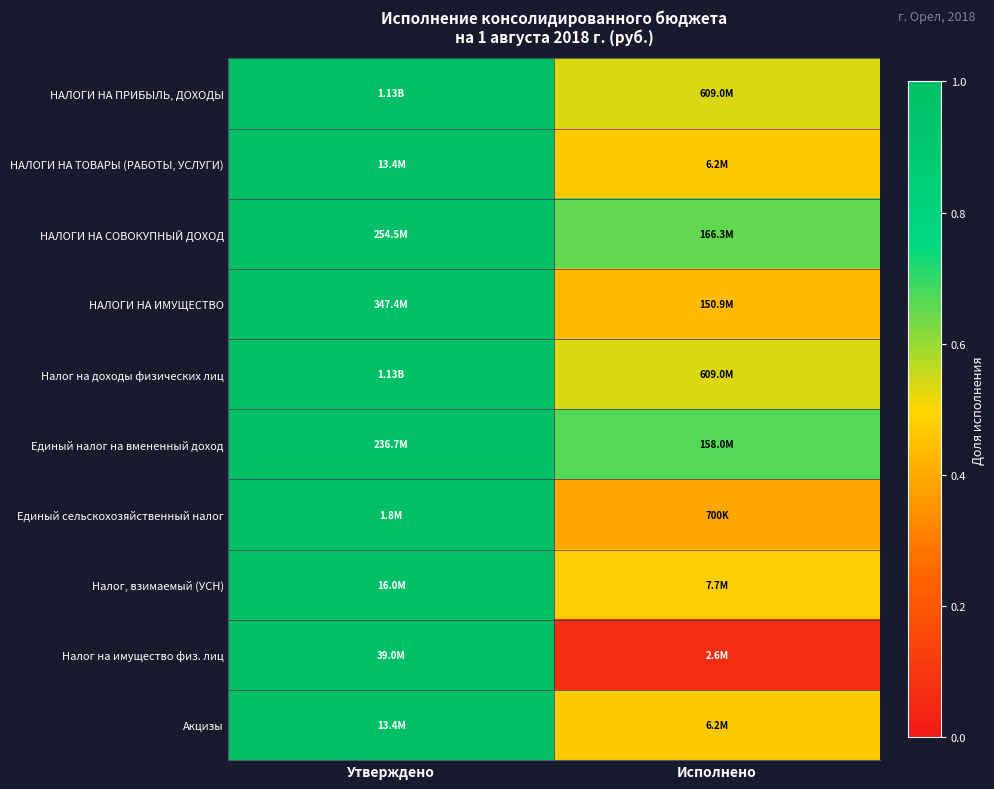

How many categories are shown in the chart?

2